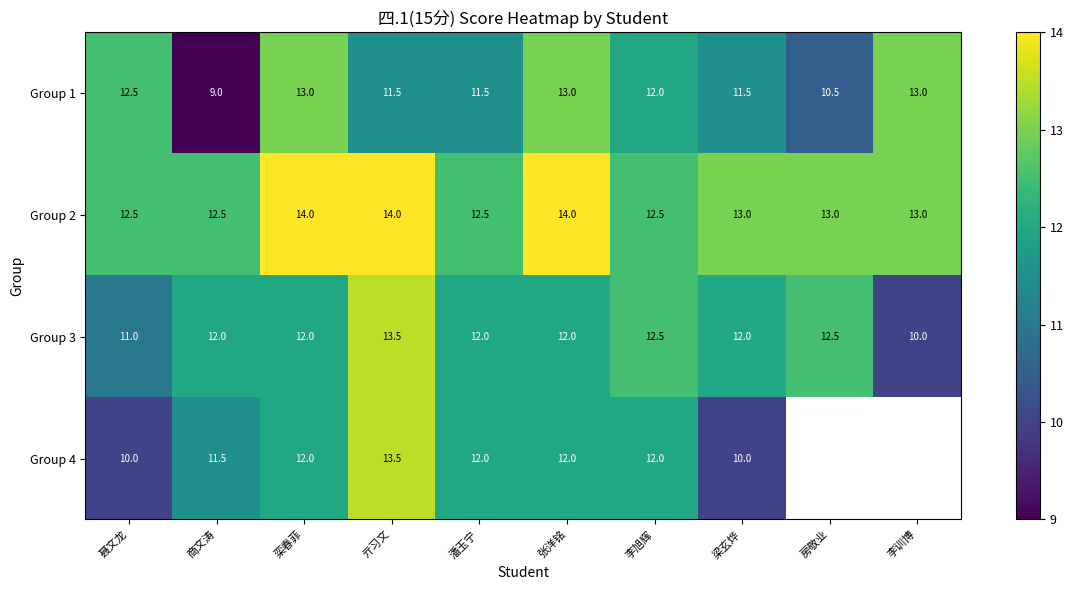

Is the value of Group 4 at 梁玄烨 greater than the value of Group 2 at 梁玄烨?

No